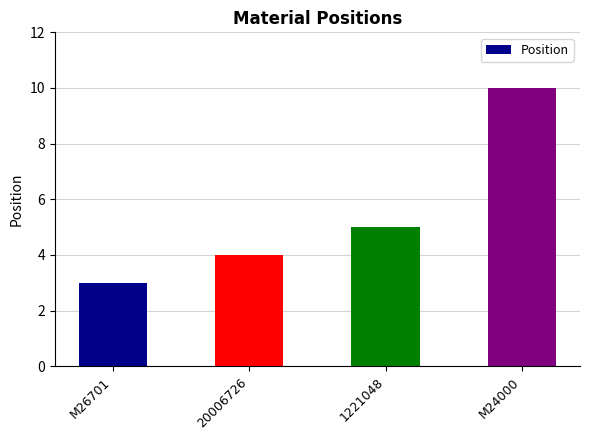

What is the value of the 2nd bar from the left?

4